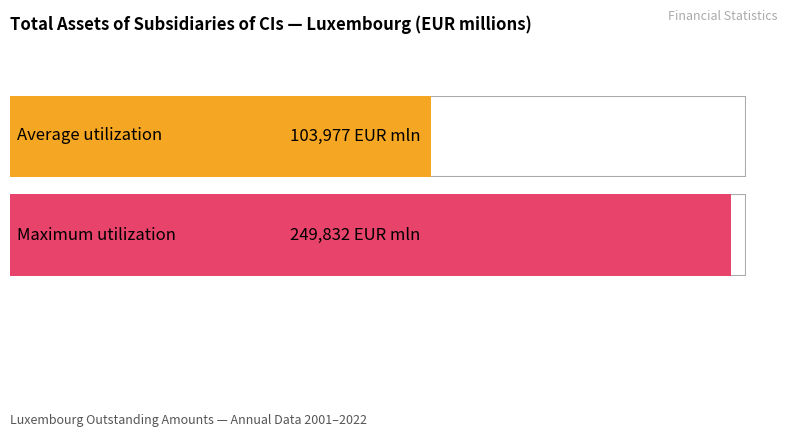

Is it true that the value at 2011 is 17236.2?

False